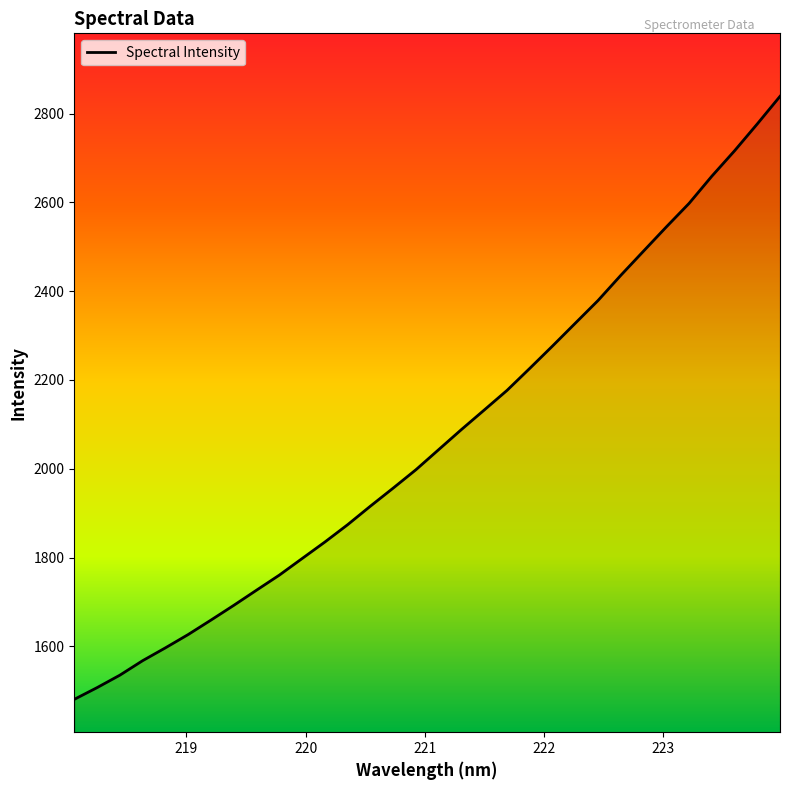

What is the difference between the maximum and minimum values?

1358.6